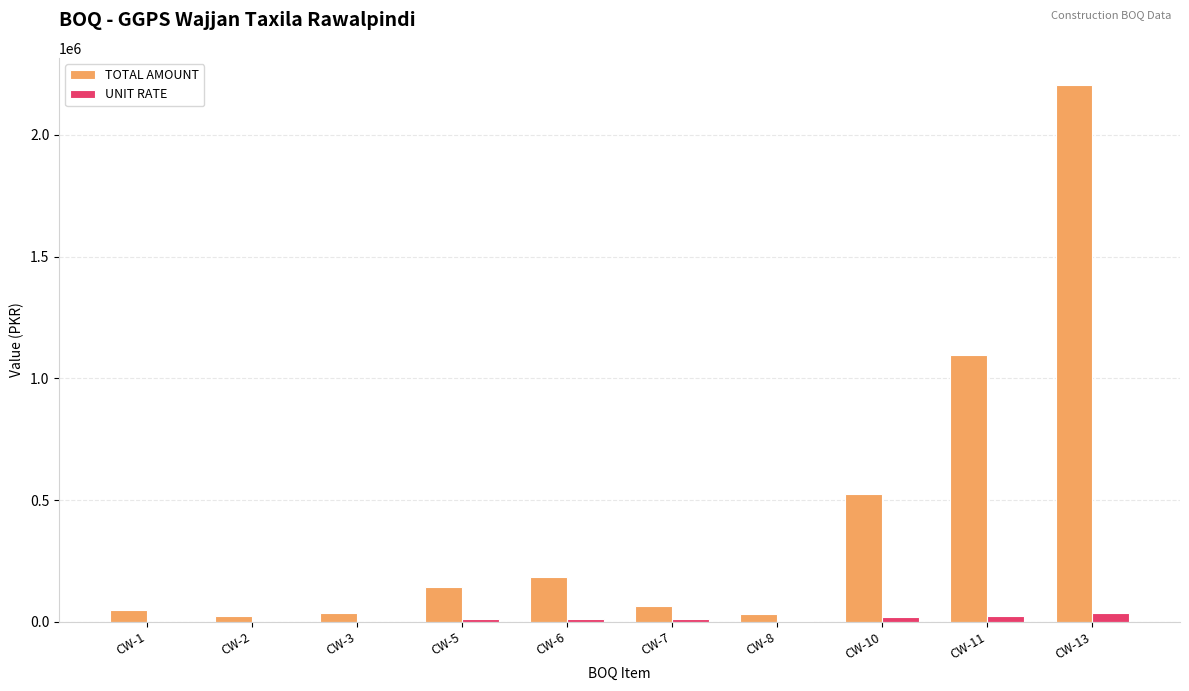

Where does the TOTAL AMOUNT series first go above 141991?

CW-5